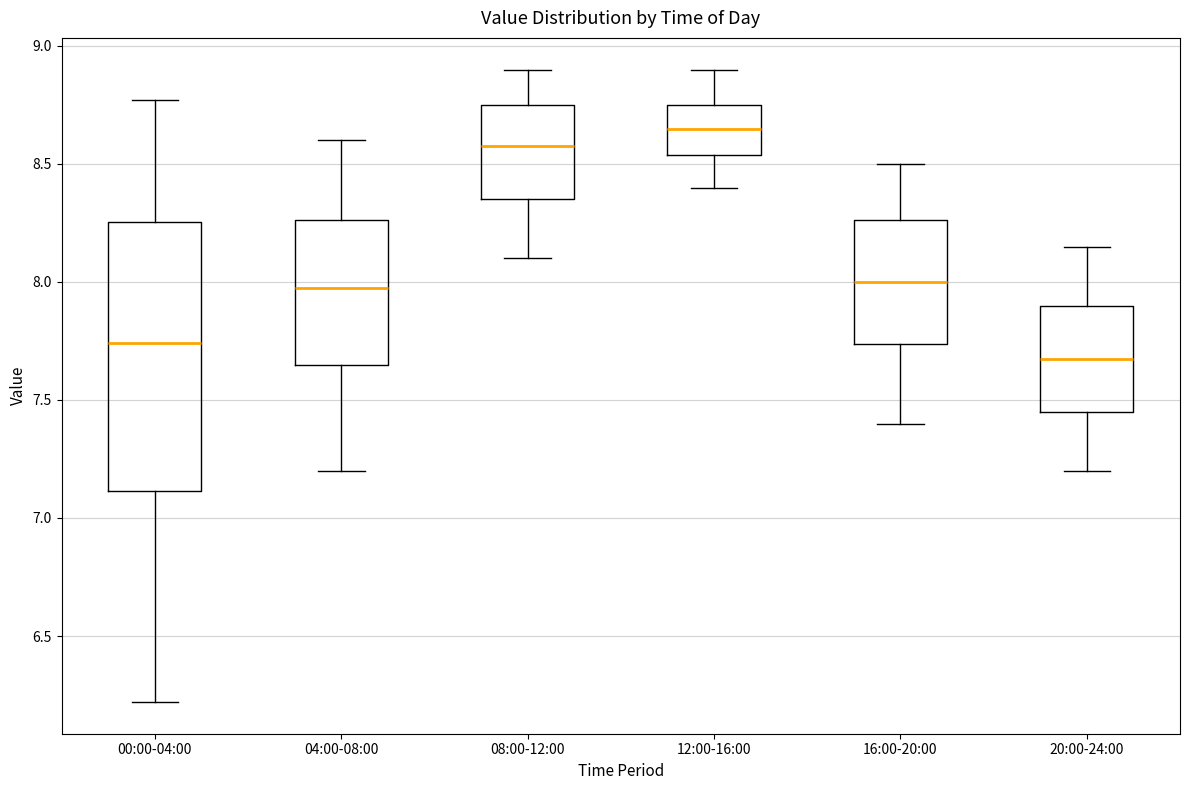

Comparing the boxes themselves (not the whiskers), which one is the tallest?

00:00-04:00